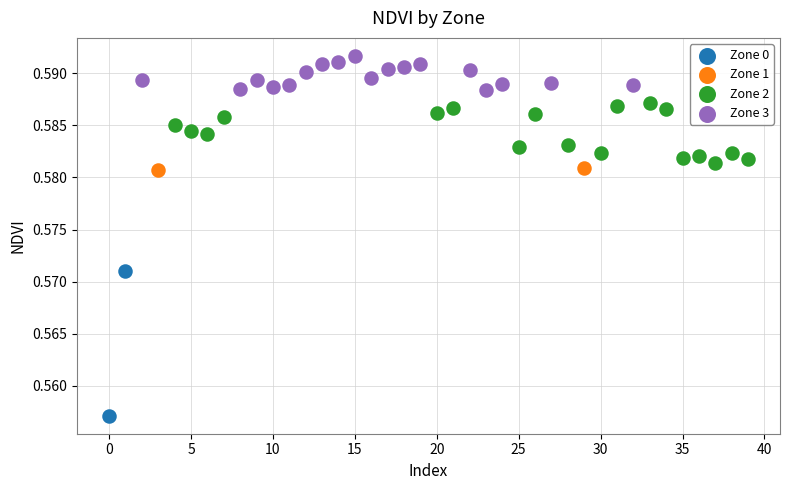

What are all the series names shown in the legend?

Zone 0, Zone 1, Zone 2, Zone 3